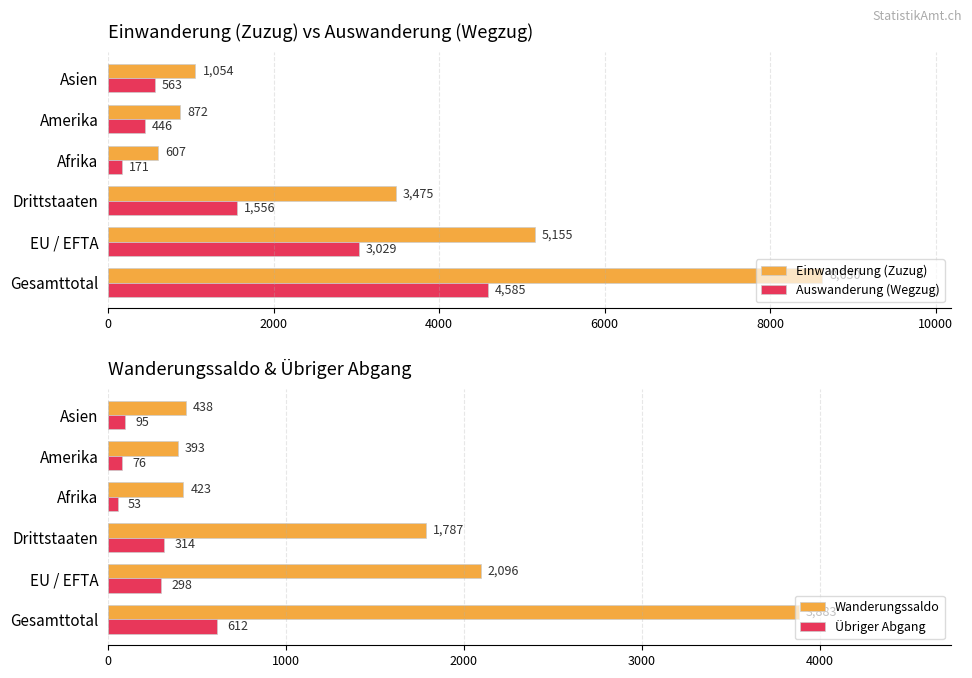

Where is Einwanderung (Zuzug) nearest to the value 4618?

EU / EFTA